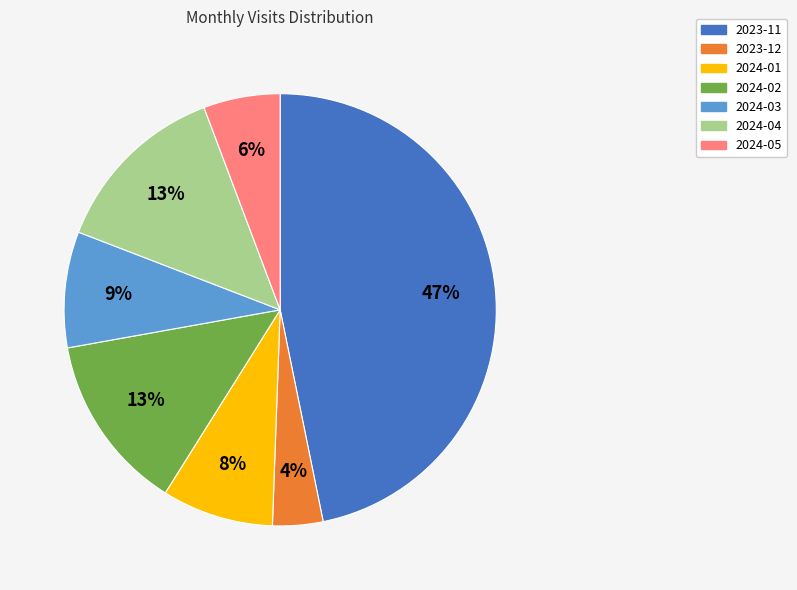

To the nearest percent, what is the difference between the largest and smallest slice percentages?

43%